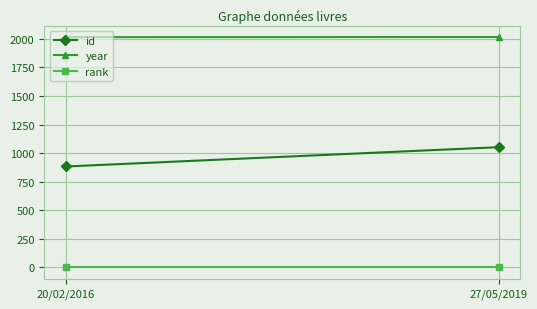

At how many categories does at least one series exceed 1480?

2